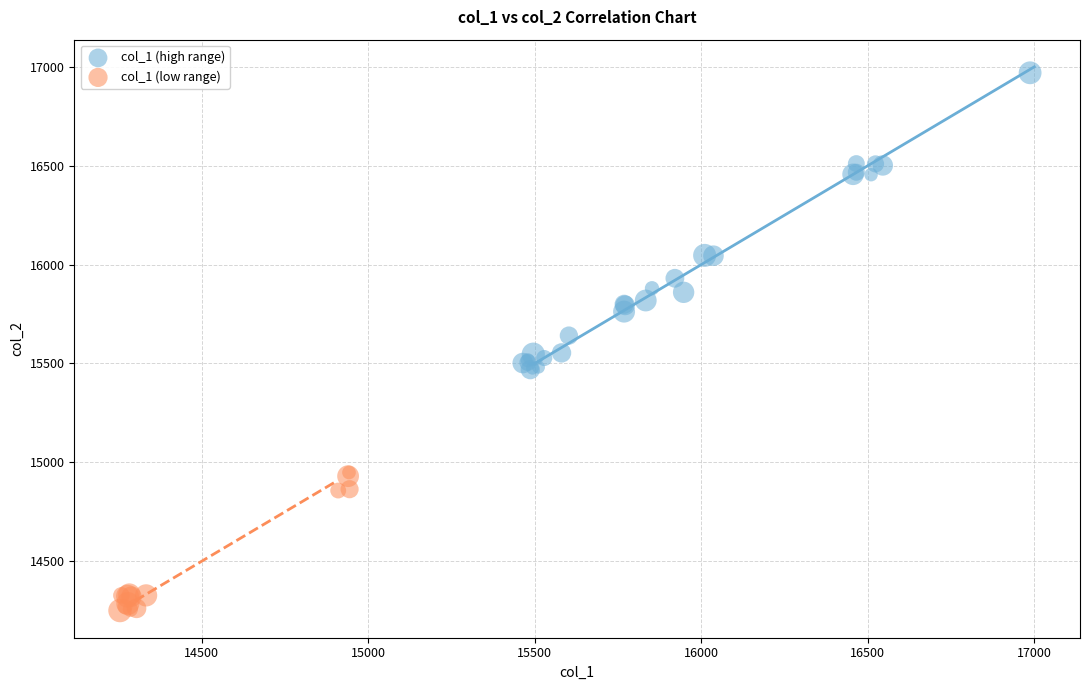

Which series contains the highest Y value?

col_1 (high range)